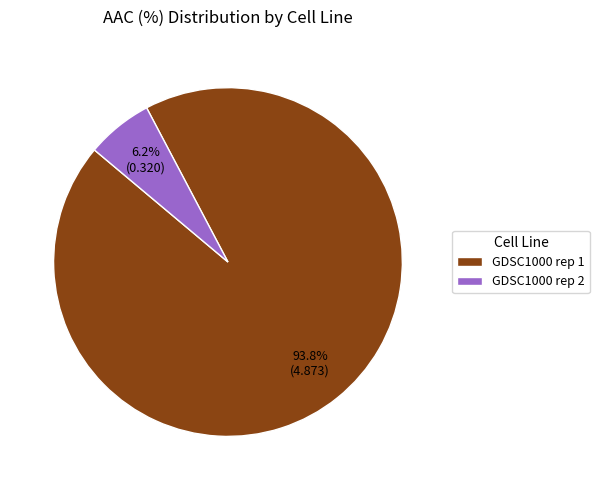

Is the sum of GDSC1000 rep 1 and GDSC1000 rep 2 greater than half?

Yes